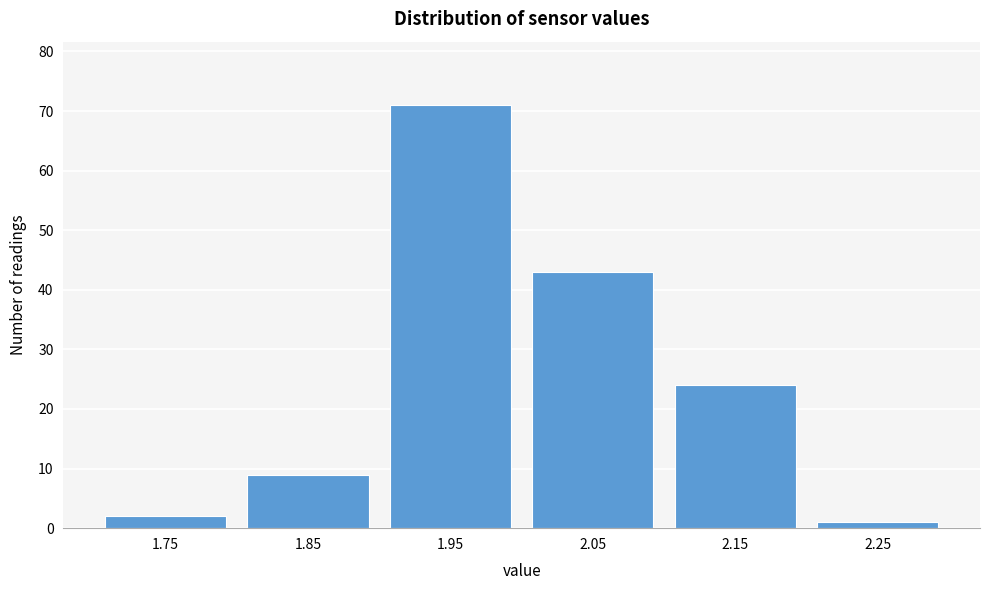

Reading left to right, extract all data points from this chart.

2	9	71	43	24	1